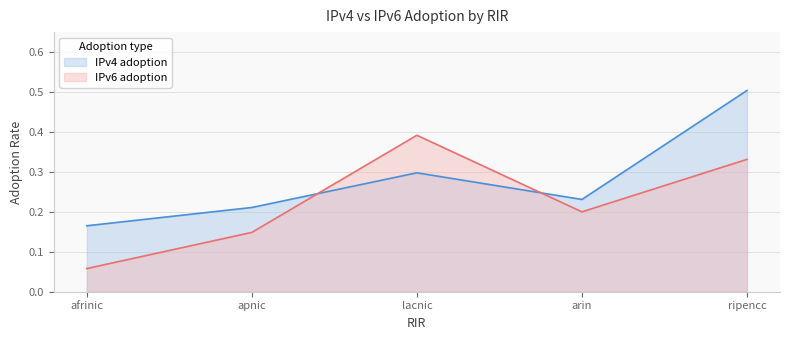

What is the difference between the IPv6 adoption values at apnic and ripencc?

0.2